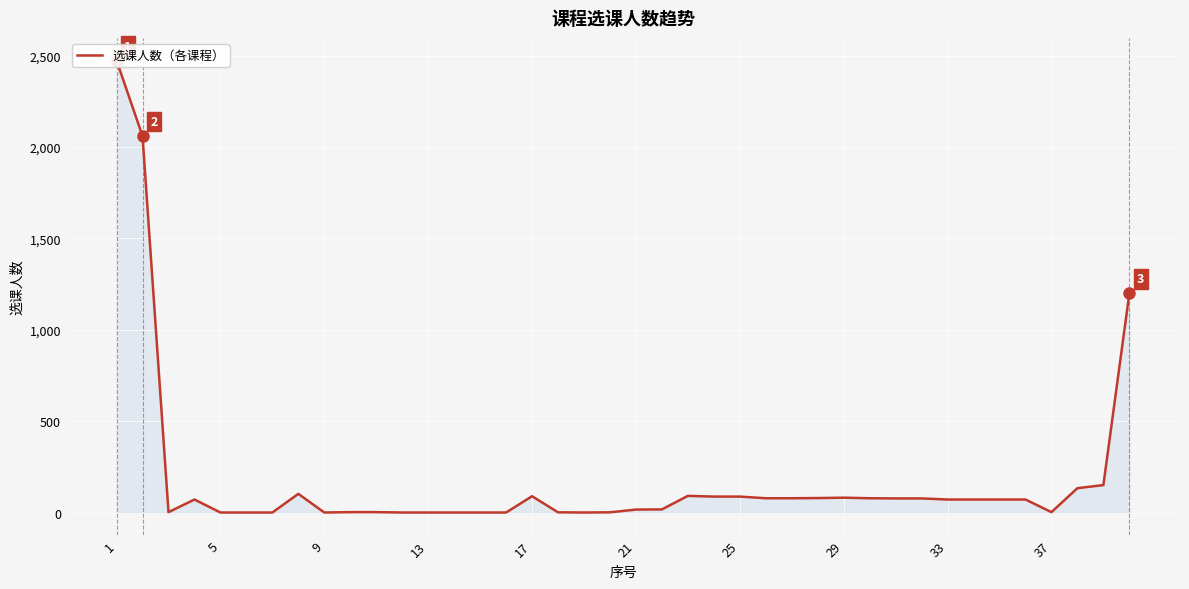

What is the change in value from 1 to 37?

-2338